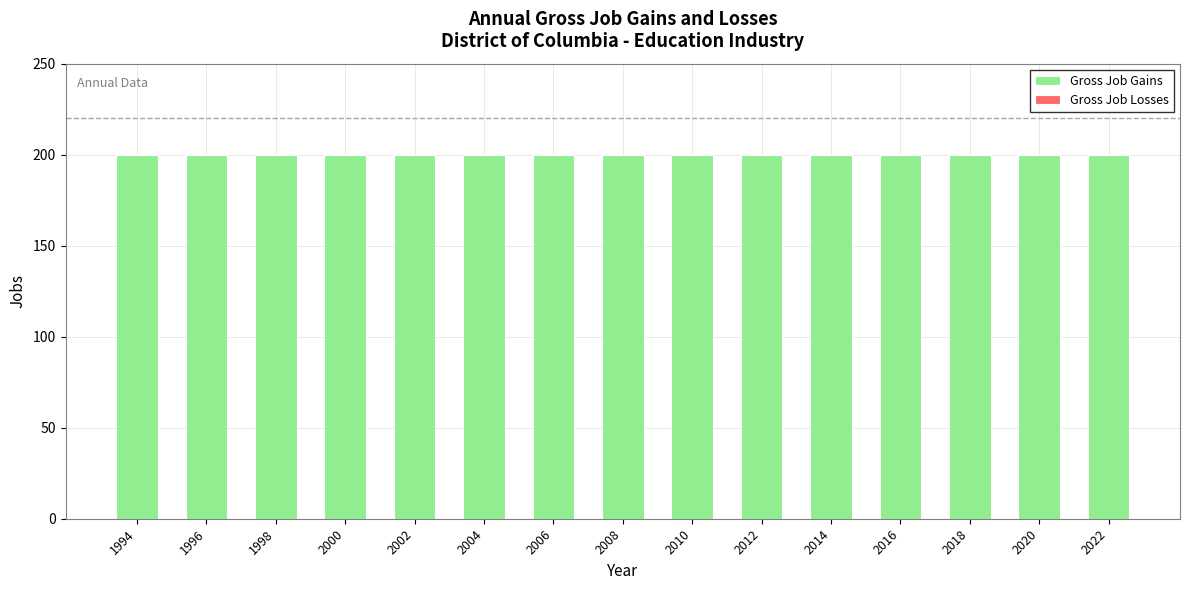

Reading left to right, list all the values displayed in this chart.

Gross Job Gains: 1994=200	1996=200	1998=200	2000=200	2002=200	2004=200	2006=200	2008=200	2010=200	2012=200	2014=200	2016=200	2018=200	2020=200	2022=200
Gross Job Losses: 1994=0	1996=0	1998=0	2000=0	2002=0	2004=0	2006=0	2008=0	2010=0	2012=0	2014=0	2016=0	2018=0	2020=0	2022=0